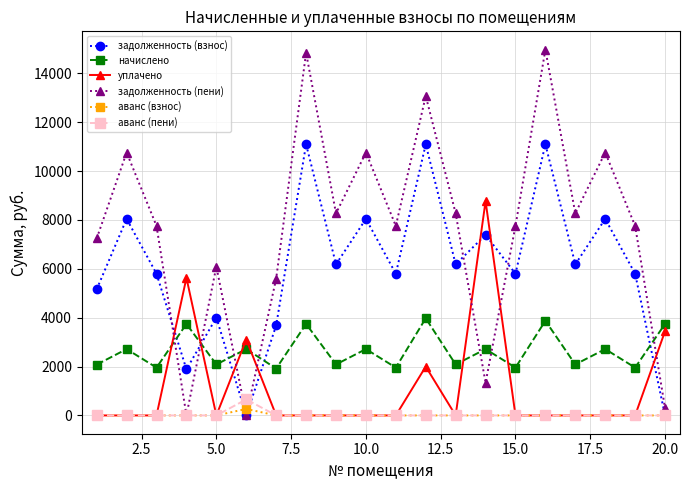

What is the maximum value shown in the chart?

14971.4